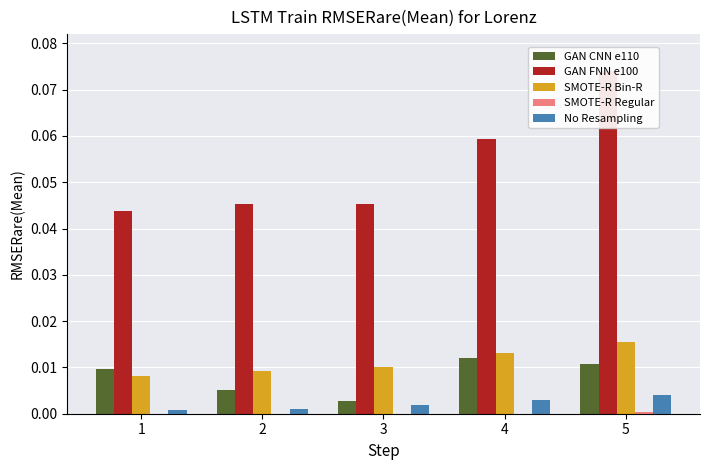

What is the total value across all series at 4?

0.1